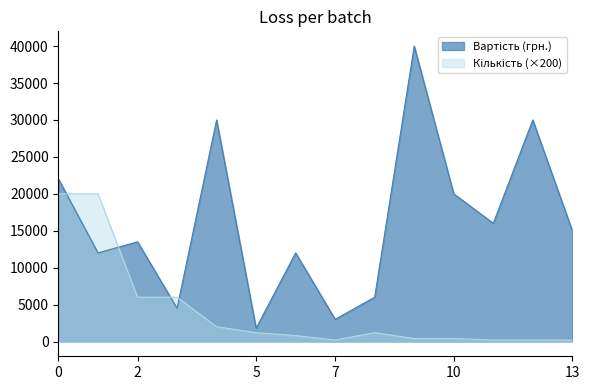

What is the difference between the maximum and minimum values in the Кількість series?

19800